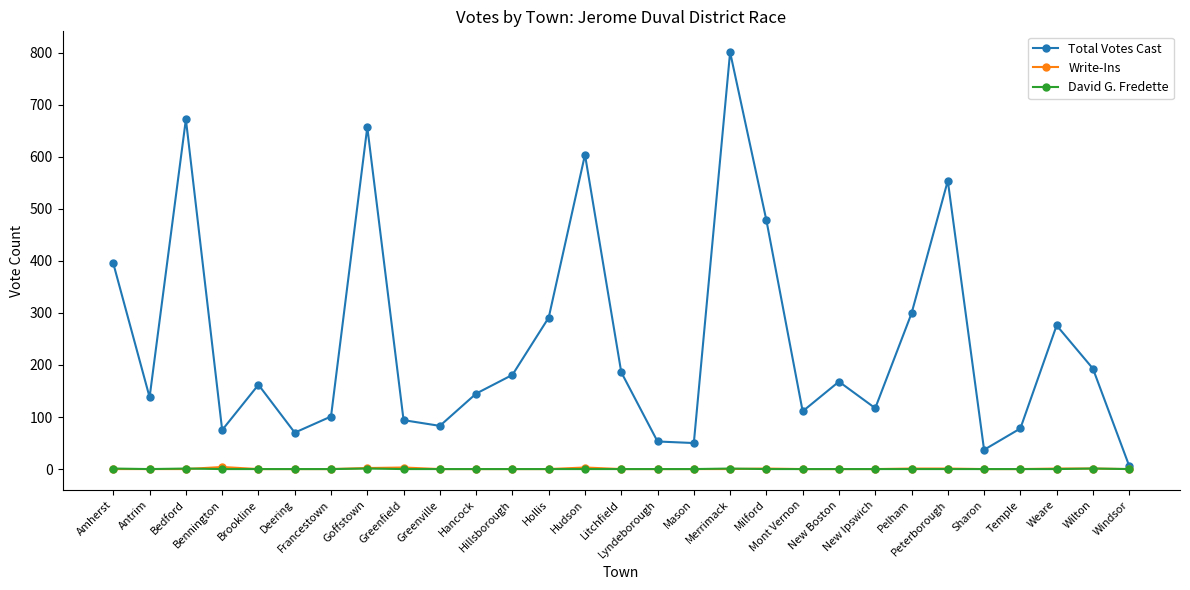

What is the maximum value shown in the chart?

801